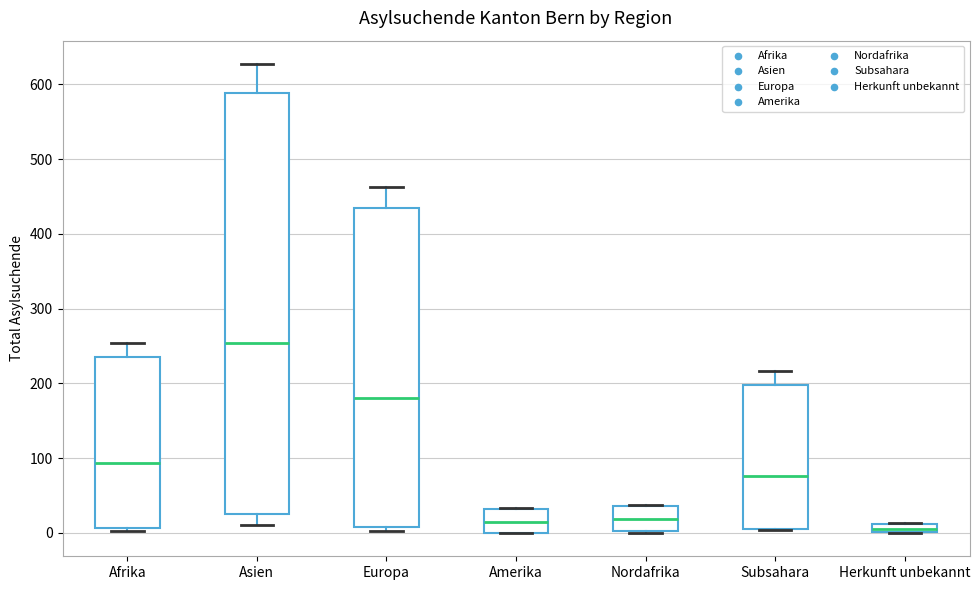

Where is the upper edge of the box for Afrika on the y-axis? The values are not printed on the chart, so give them approximately, as read against the axis.

240